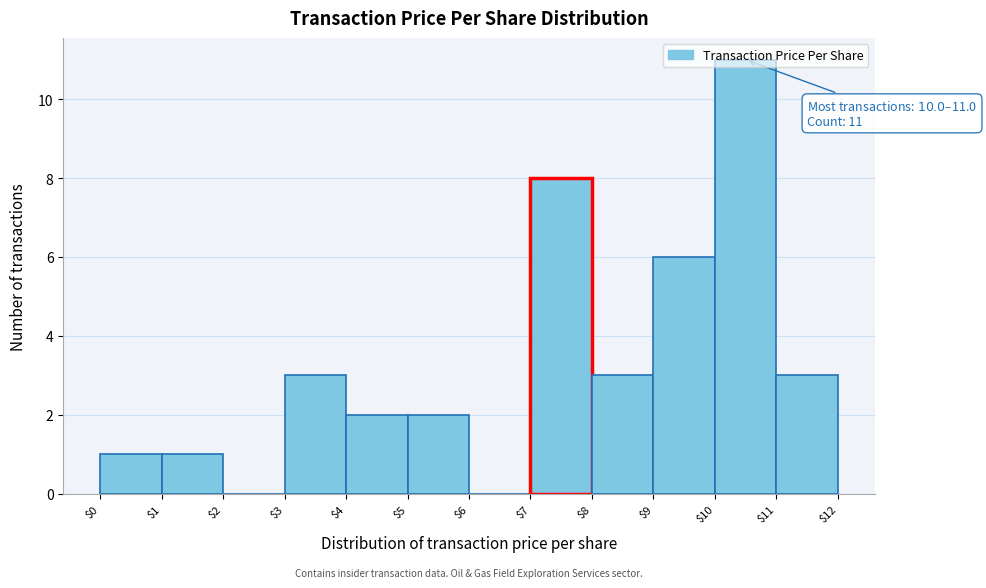

Over which range of the x-axis is the bar tallest?

$10 to $11